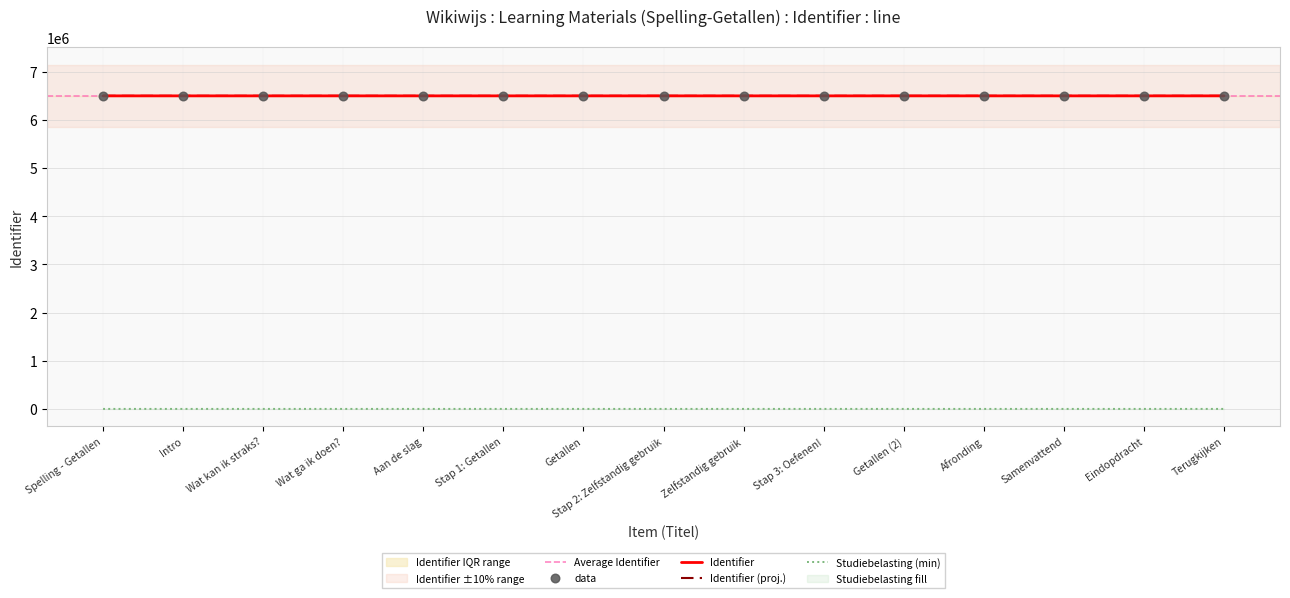

What is the change in value from Getallen (2) to Eindopdracht?

+6